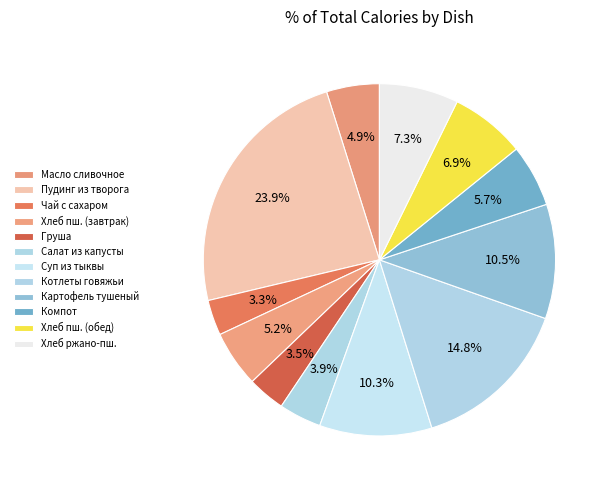

What portion of the pie excludes Масло сливочное?

95.1%